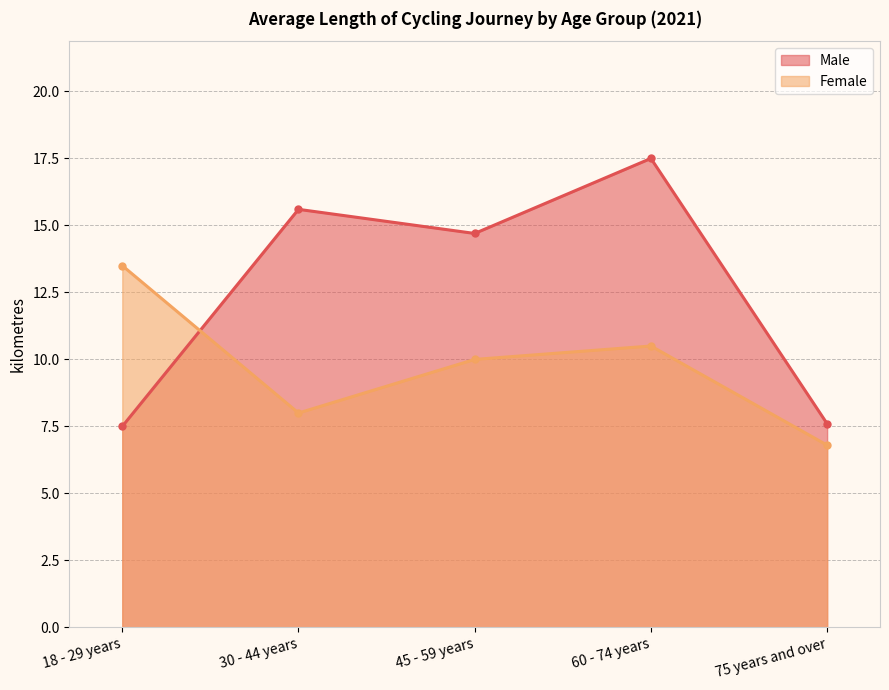

Reading left to right, transcribe all the data shown in this chart.

Male: 7.5	15.6	14.7	17.5	7.6
Female: 13.5	8.0	10.0	10.5	6.8